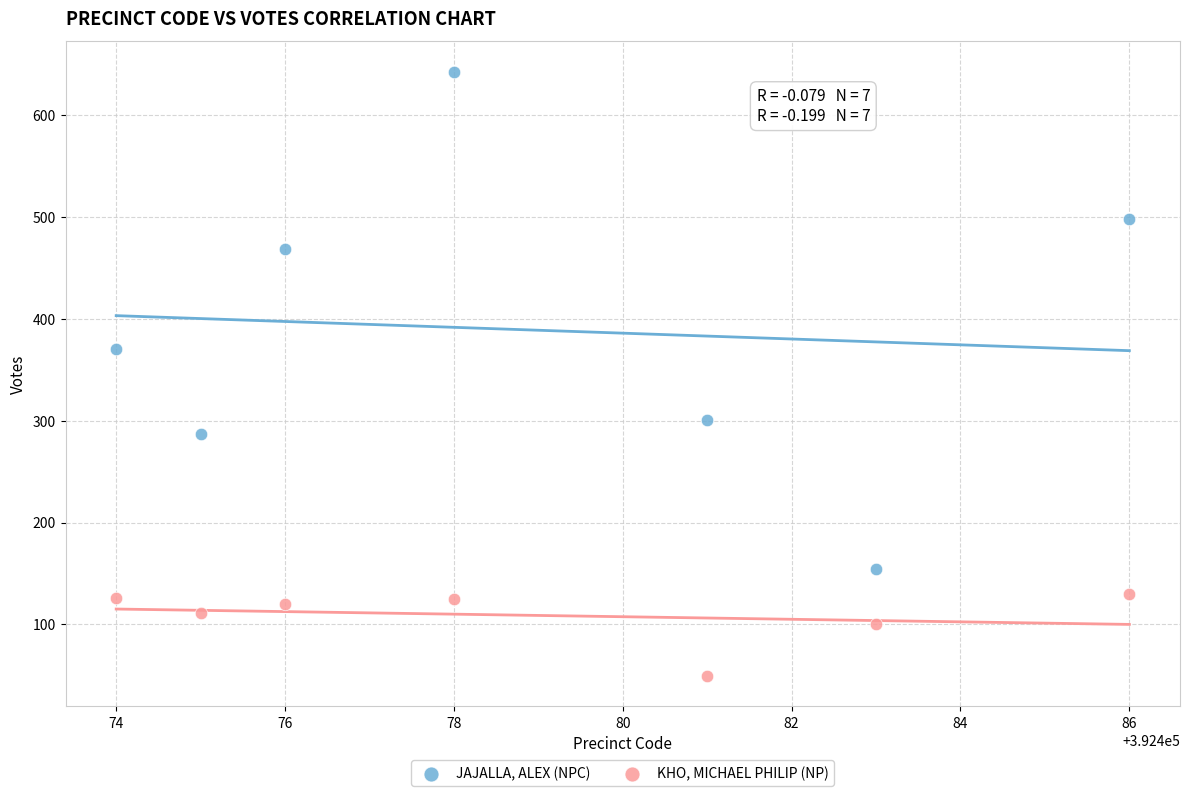

Which series has the widest spread of Y values?

JAJALLA, ALEX (NPC)